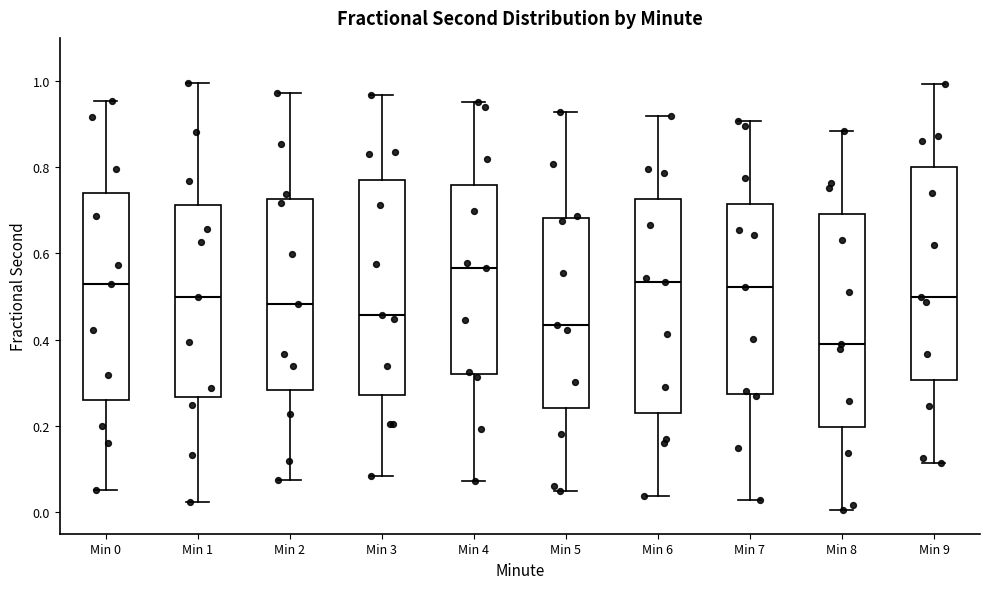

Where does the upper whisker of the box for Min 1 end on the y-axis? The values are not printed on the chart, so give them approximately, as read against the axis.

1.00